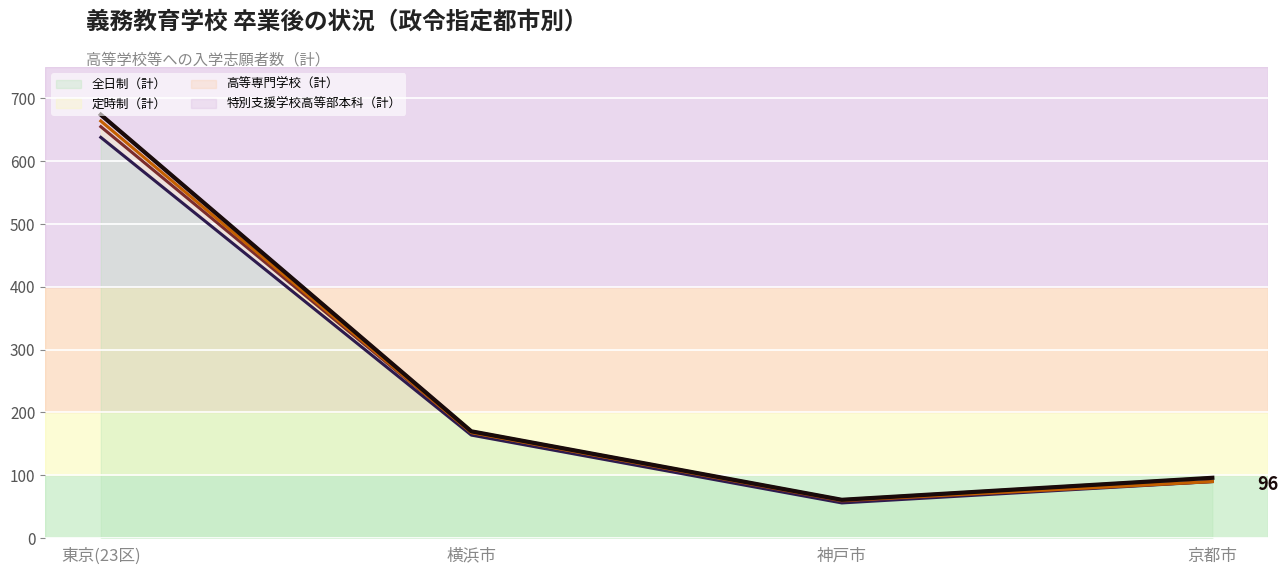

What is the maximum value shown in the chart?

674